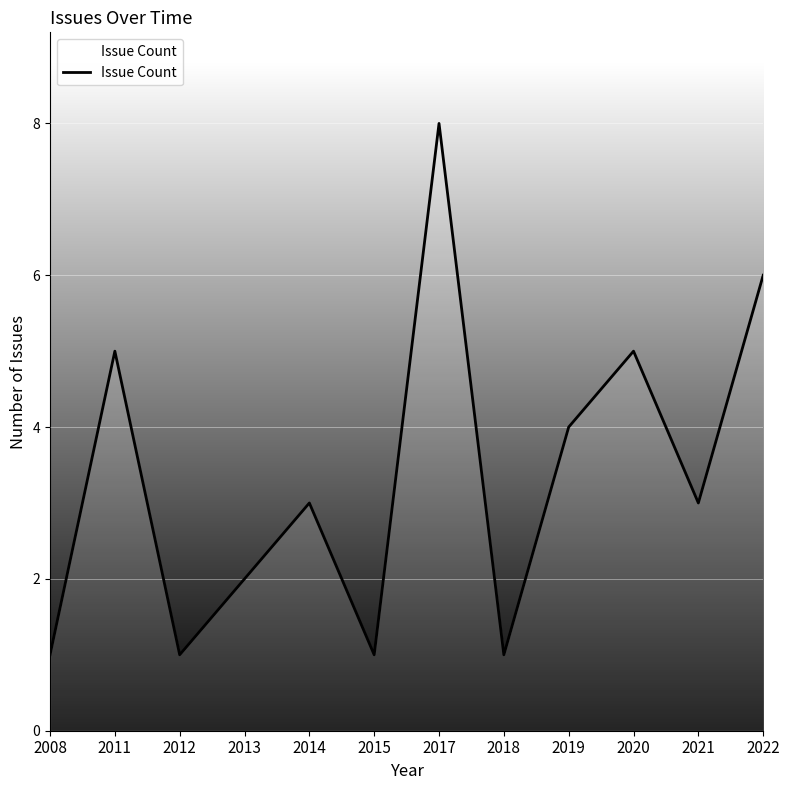

What is the difference between the maximum and minimum values?

7